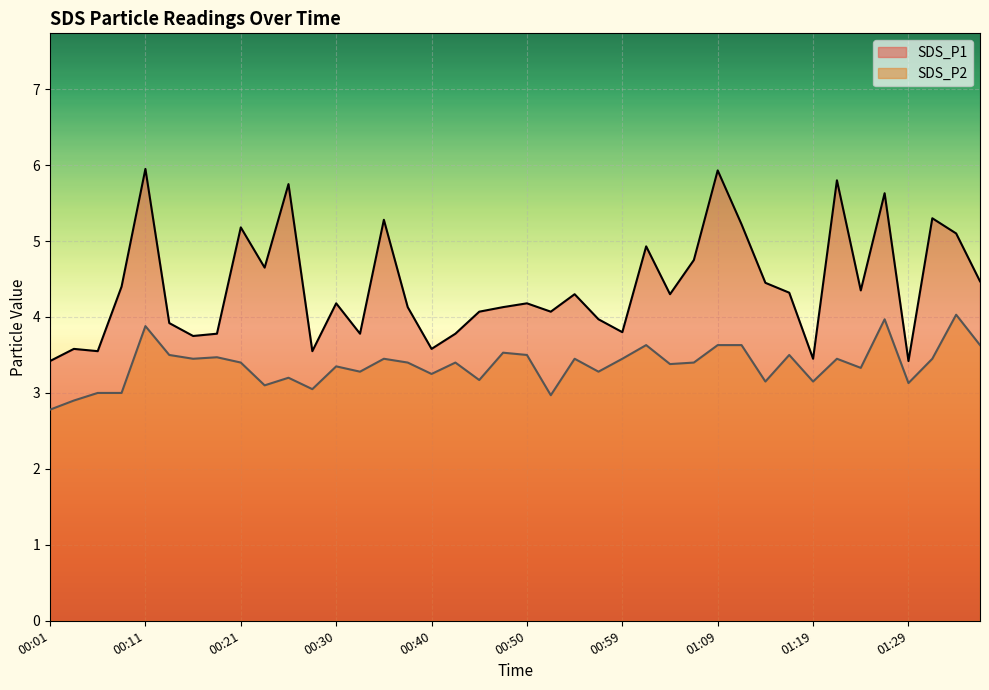

What is the average value of the SDS_P2 series?

3.4